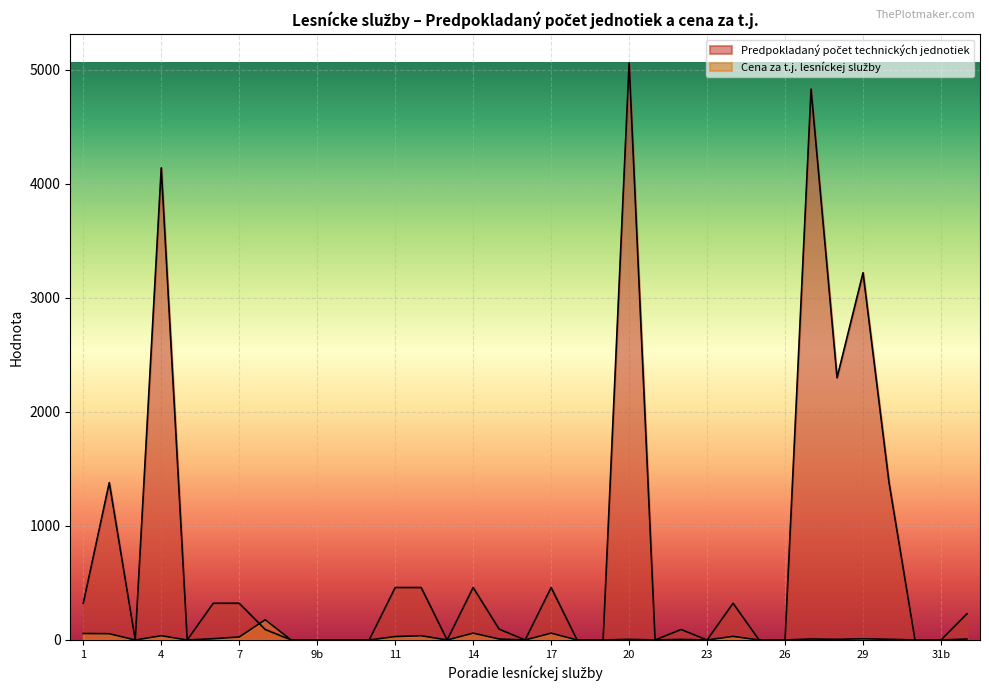

True or false: Cena za tj lesníckej služby has more than 2 interior local peaks.

True